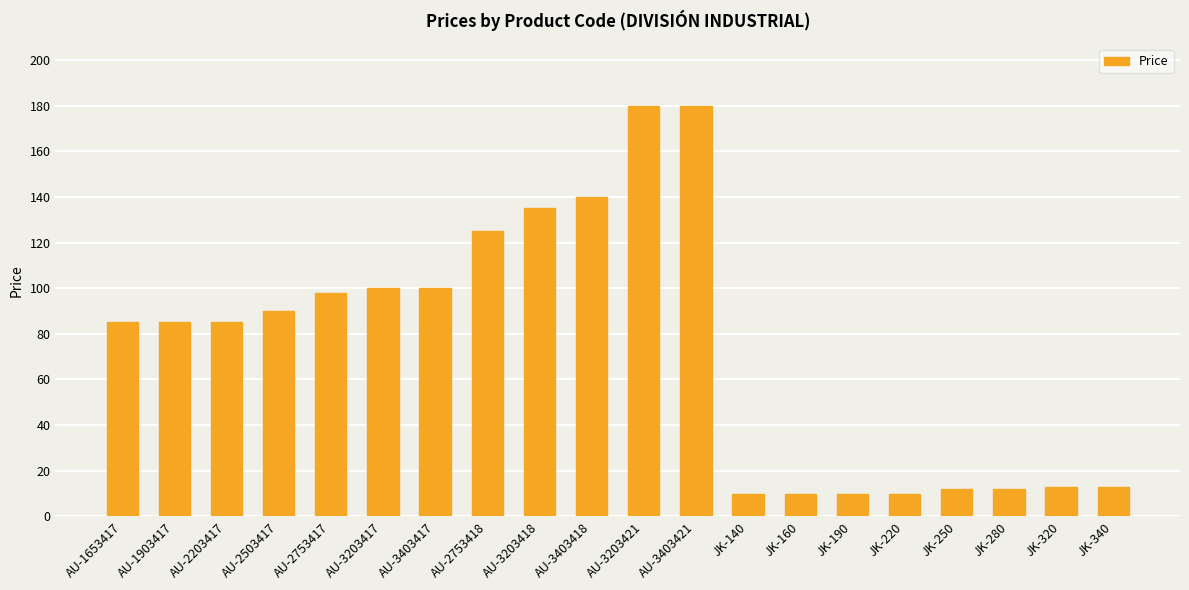

Which has a higher value, JK-280 or AU-3203418?

AU-3203418